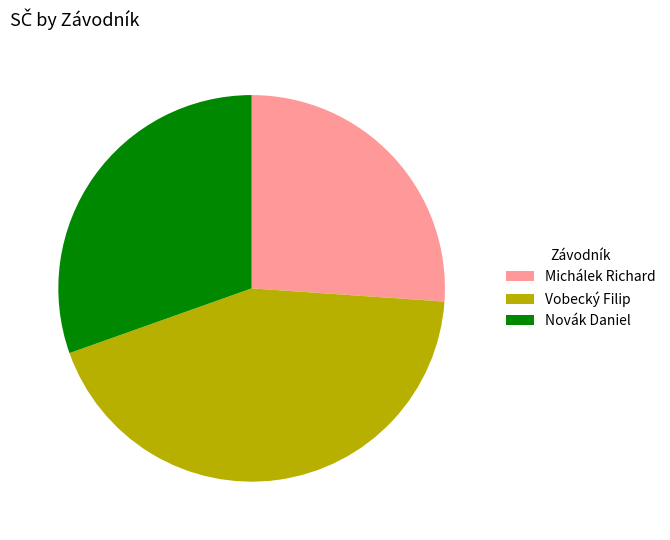

Is it true that Vobecký Filip is 34% of the pie?

False